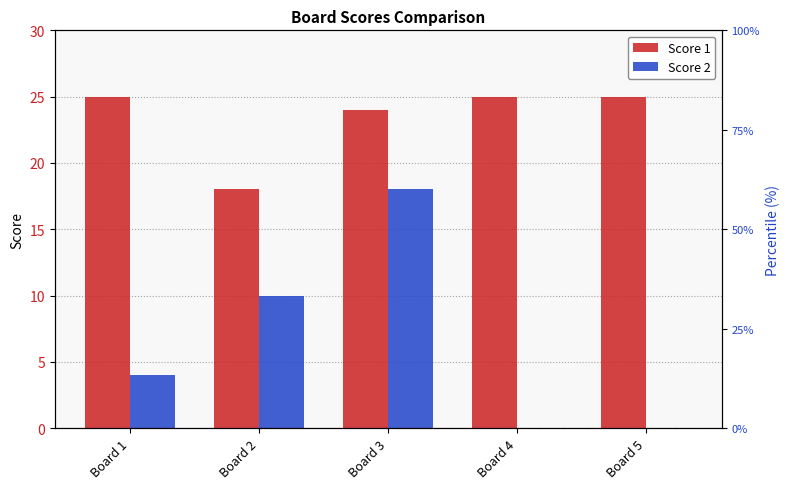

Is it true that Score 1 equals 10 at Board 4?

False